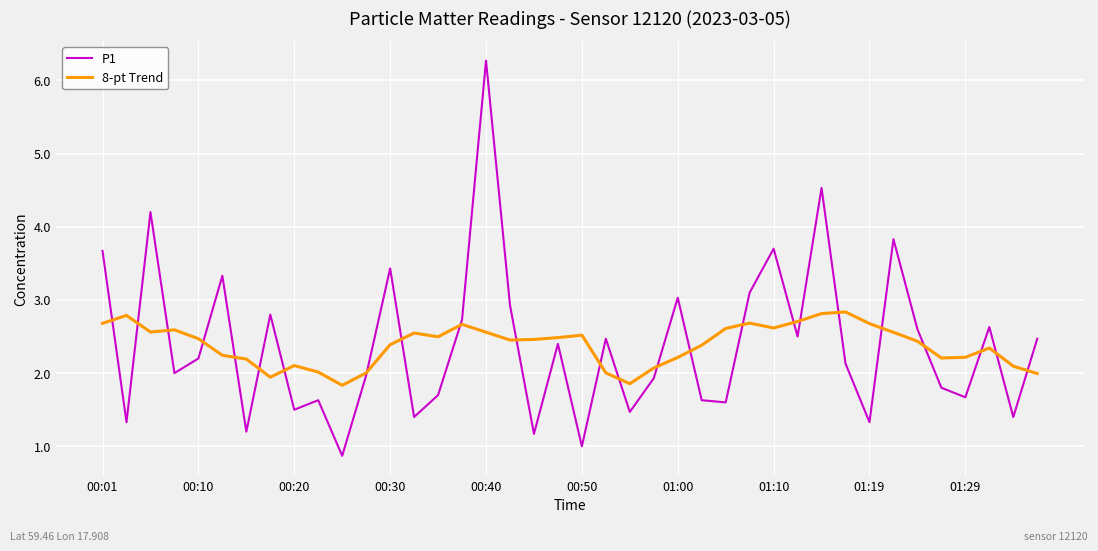

What are all the series names shown in the legend?

P1, 8-pt Trend